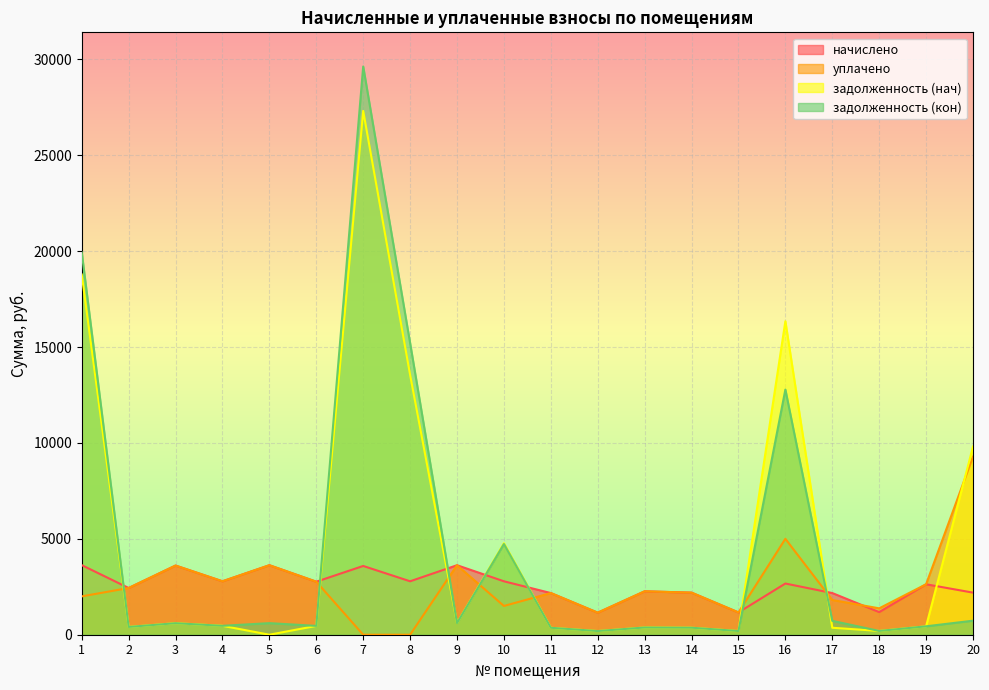

Where is the first local maximum for задолженность (кон)?

3